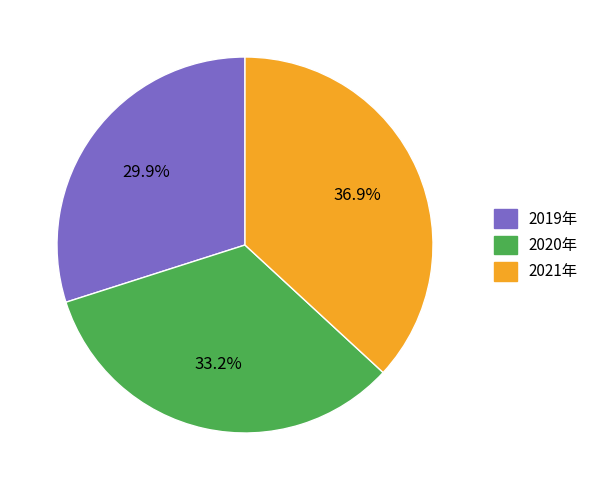

Does any single category account for the majority?

No